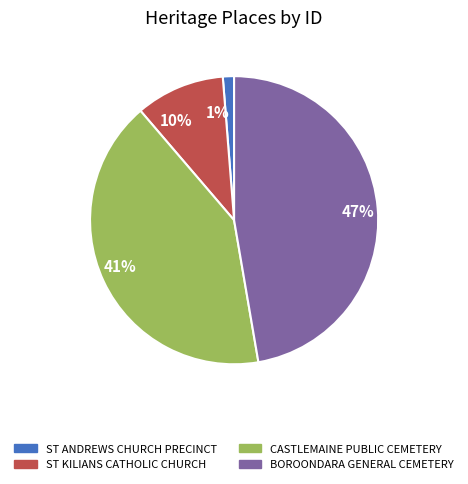

What is the smallest slice in the pie chart?

1%